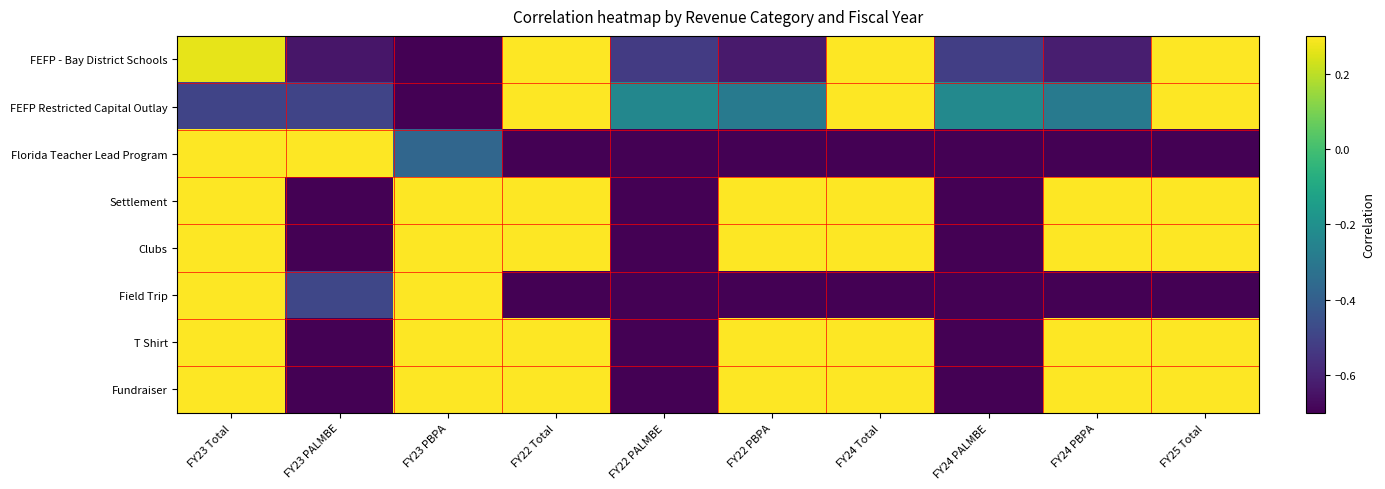

Reading left to right, transcribe all the data shown in this chart.

FEFP - Bay District Schools: FY23 Total=0.3	FY23 PALMBE=-0.6	FY23 PBPA=-1.0	FY22 Total=0.7	FY22 PALMBE=-0.5	FY22 PBPA=-0.6	FY24 Total=0.8	FY24 PALMBE=-0.5	FY24 PBPA=-0.6	FY25 Total=1.0
FEFP Restricted Capital Outlay: FY23 Total=-0.5	FY23 PALMBE=-0.5	FY23 PBPA=-1.0	FY22 Total=0.5	FY22 PALMBE=-0.2	FY22 PBPA=-0.3	FY24 Total=0.5	FY24 PALMBE=-0.2	FY24 PBPA=-0.3	FY25 Total=1.0
Florida Teacher Lead Program: FY23 Total=1.0	FY23 PALMBE=0.4	FY23 PBPA=-0.4	FY22 Total=-1.0	FY22 PALMBE=-1.0	FY22 PBPA=-1.0	FY24 Total=-1.0	FY24 PALMBE=-1.0	FY24 PBPA=-1.0	FY25 Total=-1.0
Settlement: FY23 Total=1.0	FY23 PALMBE=-1.0	FY23 PBPA=1.0	FY22 Total=1.0	FY22 PALMBE=-1.0	FY22 PBPA=1.0	FY24 Total=1.0	FY24 PALMBE=-1.0	FY24 PBPA=1.0	FY25 Total=1.0
Clubs: FY23 Total=0.3	FY23 PALMBE=-1.0	FY23 PBPA=0.3	FY22 Total=0.9	FY22 PALMBE=-1.0	FY22 PBPA=0.9	FY24 Total=0.9	FY24 PALMBE=-1.0	FY24 PBPA=0.9	FY25 Total=1.0
Field Trip: FY23 Total=1.0	FY23 PALMBE=-0.5	FY23 PBPA=0.5	FY22 Total=-1.0	FY22 PALMBE=-1.0	FY22 PBPA=-1.0	FY24 Total=-1.0	FY24 PALMBE=-1.0	FY24 PBPA=-1.0	FY25 Total=-1.0
T Shirt: FY23 Total=0.3	FY23 PALMBE=-1.0	FY23 PBPA=0.3	FY22 Total=0.9	FY22 PALMBE=-1.0	FY22 PBPA=0.9	FY24 Total=0.9	FY24 PALMBE=-1.0	FY24 PBPA=0.9	FY25 Total=1.0
Fundraiser: FY23 Total=1.0	FY23 PALMBE=-1.0	FY23 PBPA=1.0	FY22 Total=1.0	FY22 PALMBE=-1.0	FY22 PBPA=1.0	FY24 Total=1.0	FY24 PALMBE=-1.0	FY24 PBPA=1.0	FY25 Total=1.0